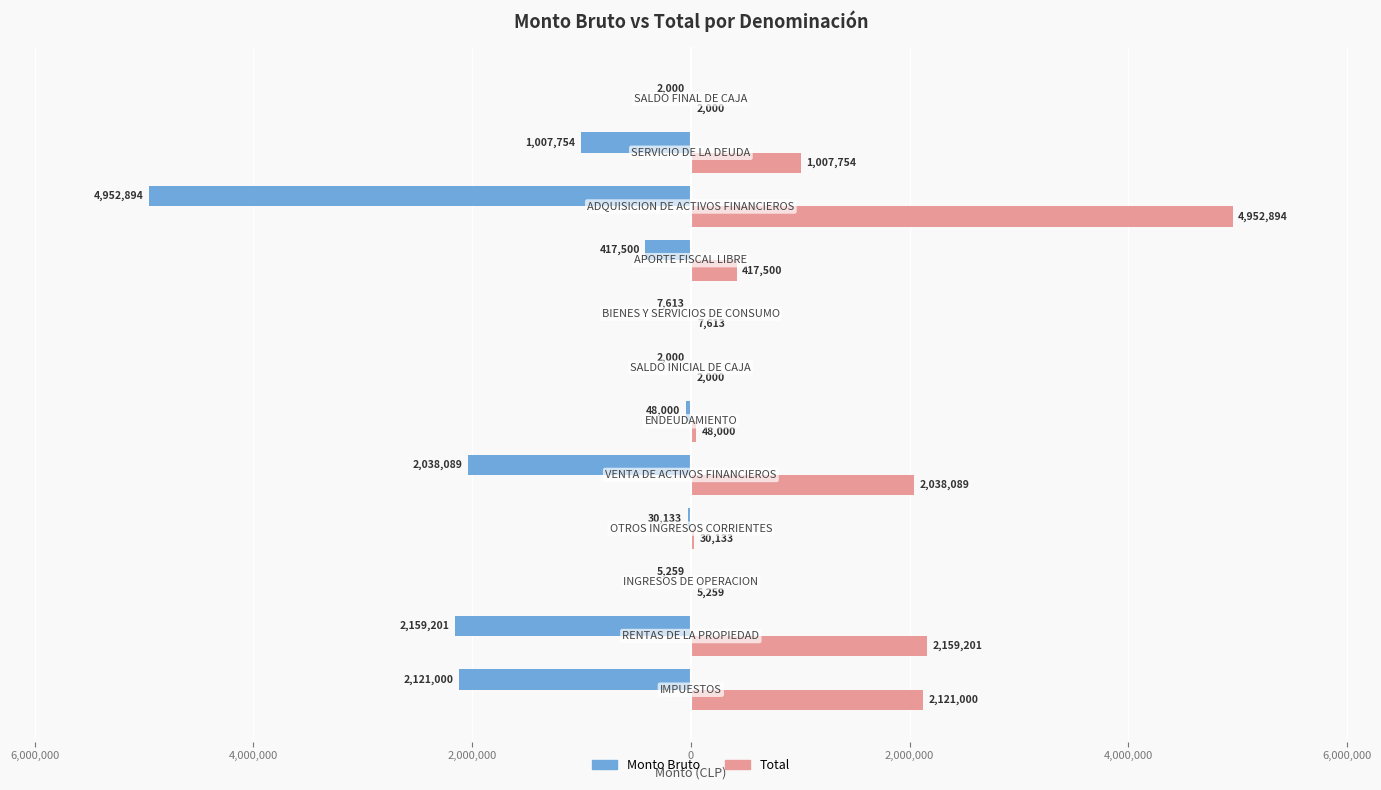

Reading left to right, list all the values displayed in this chart.

Monto Bruto: -2121000	-2159201	-5259	-30133	-2038089	-48000	-2000	-7613	-417500	-4952894	-1007754	-2000
Total: 2121000	2159201	5259	30133	2038089	48000	2000	7613	417500	4952894	1007754	2000